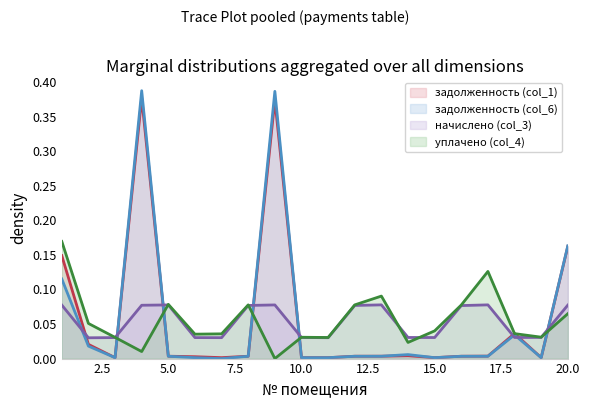

Reading left to right, transcribe all the data shown in this chart.

задолженность (col_1): 0.1	0.0	0.0	0.4	0.0	0.0	0.0	0.0	0.4	0.0	0.0	0.0	0.0	0.0	0.0	0.0	0.0	0.0	0.0	0.2
задолженность (col_6): 0.1	0.0	0.0	0.4	0.0	0.0	0.0	0.0	0.4	0.0	0.0	0.0	0.0	0.0	0.0	0.0	0.0	0.0	0.0	0.2
начислено (col_3): 0.1	0.0	0.0	0.1	0.1	0.0	0.0	0.1	0.1	0.0	0.0	0.1	0.1	0.0	0.0	0.1	0.1	0.0	0.0	0.1
уплачено (col_4): 0.2	0.1	0.0	0.0	0.1	0.0	0.0	0.1	0.0	0.0	0.0	0.1	0.1	0.0	0.0	0.1	0.1	0.0	0.0	0.1